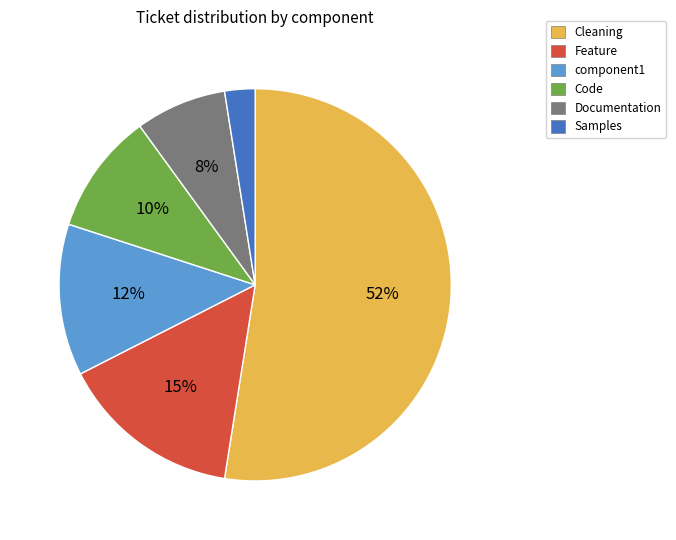

Is there any slice that represents more than half of the pie?

Yes